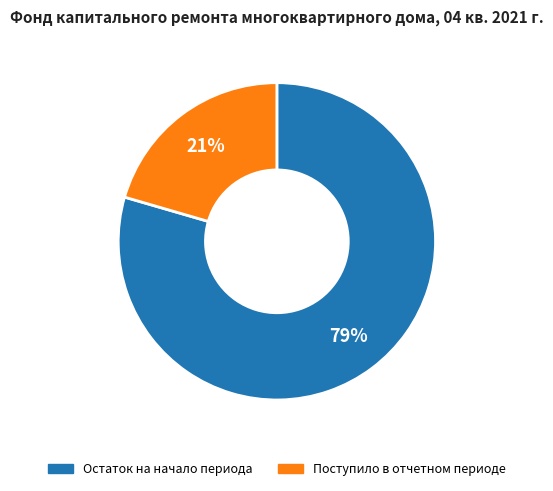

Which slice is the largest?

Остаток на начало периода